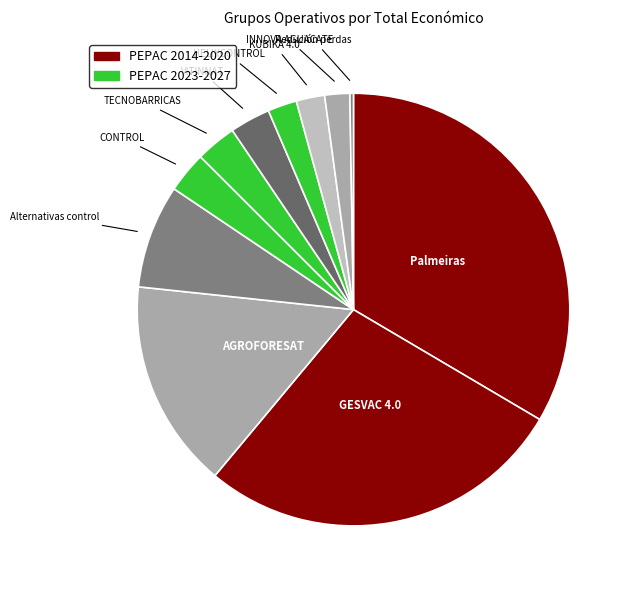

Which category has the smallest portion of the pie?

Redución perdas